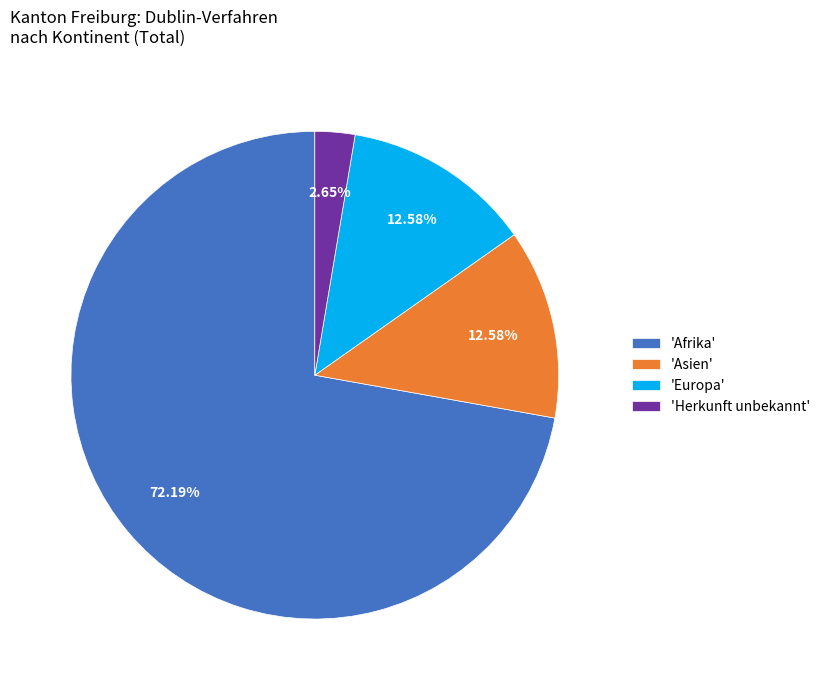

Between 'Herkunft unbekannt' and 'Asien', which is larger?

'Asien'